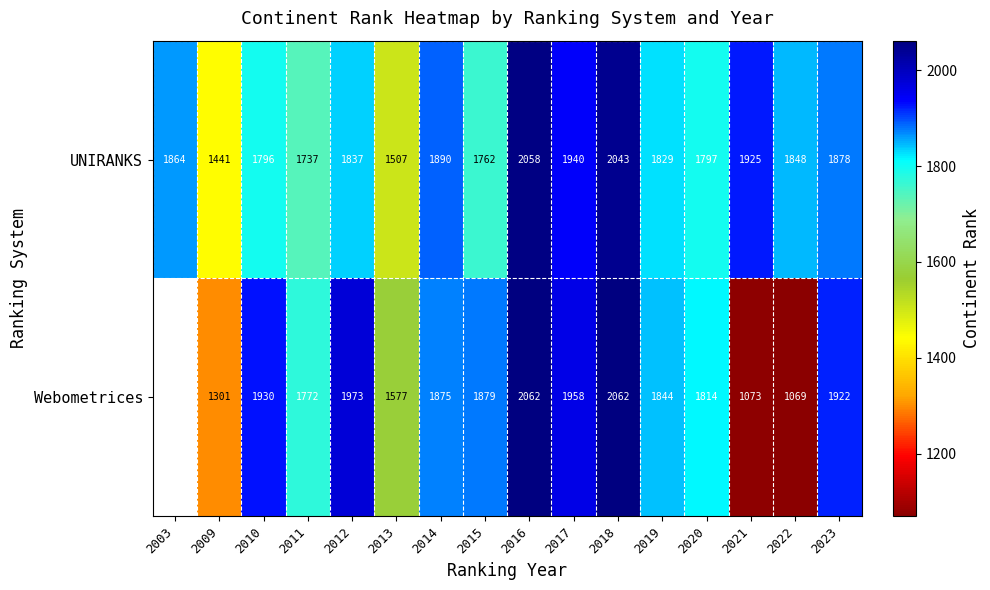

List the labels in order of UNIRANKS value, largest first.

2016, 2018, 2017, 2021, 2014, 2023, 2003, 2022, 2012, 2019, 2020, 2010, 2015, 2011, 2013, 2009